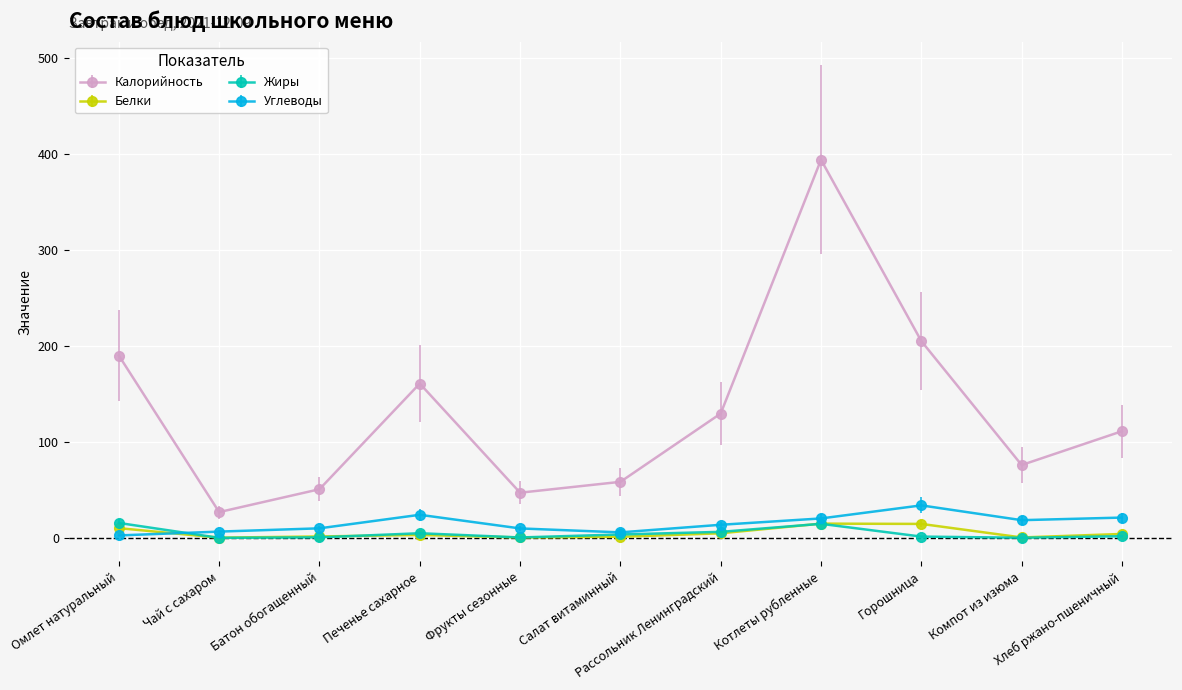

Which category has the highest value across all series?

Котлеты рубленные